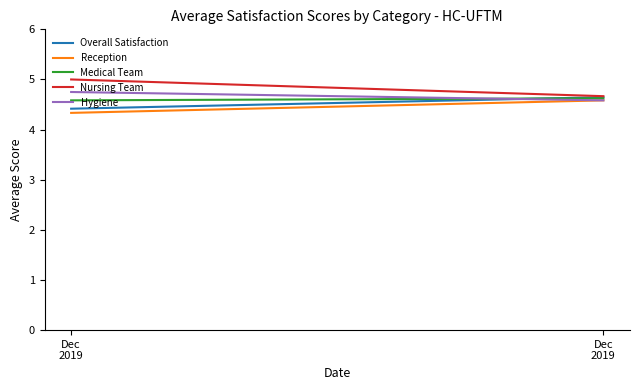

What is the sum of all Overall Satisfaction values?

9.1